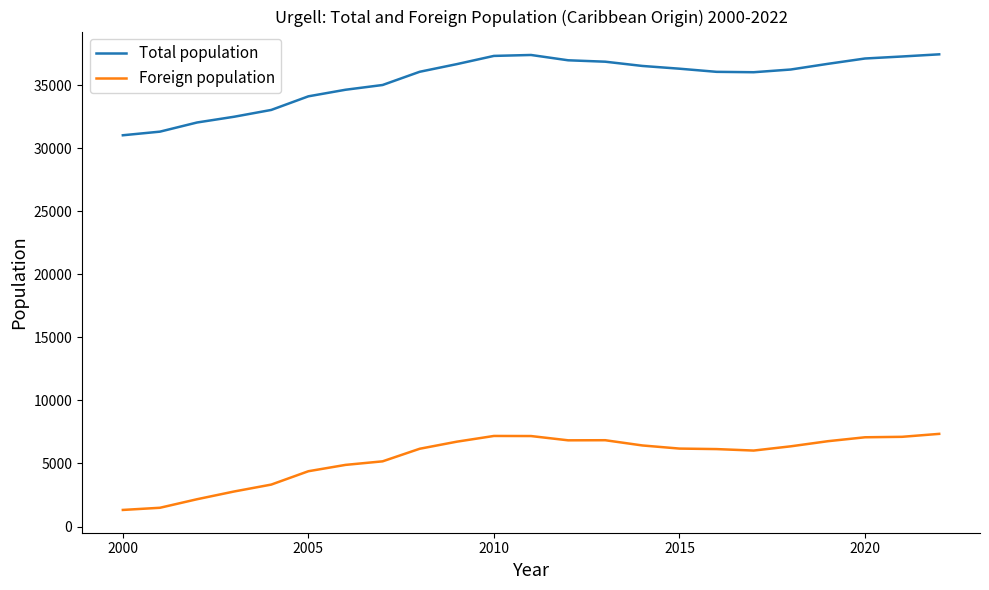

What is the greatest value displayed?

37447